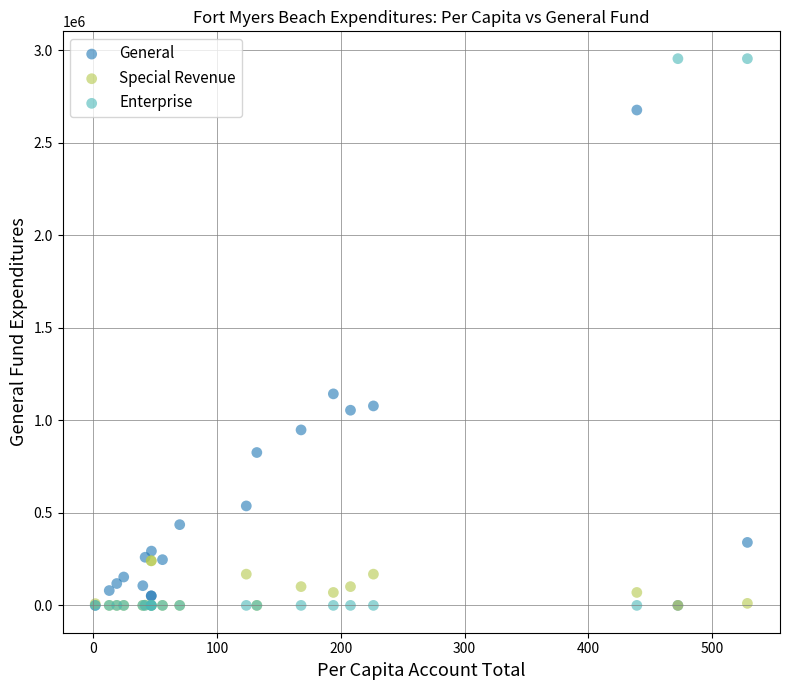

In the General series, what Y value is closest to 1338112?

1142706